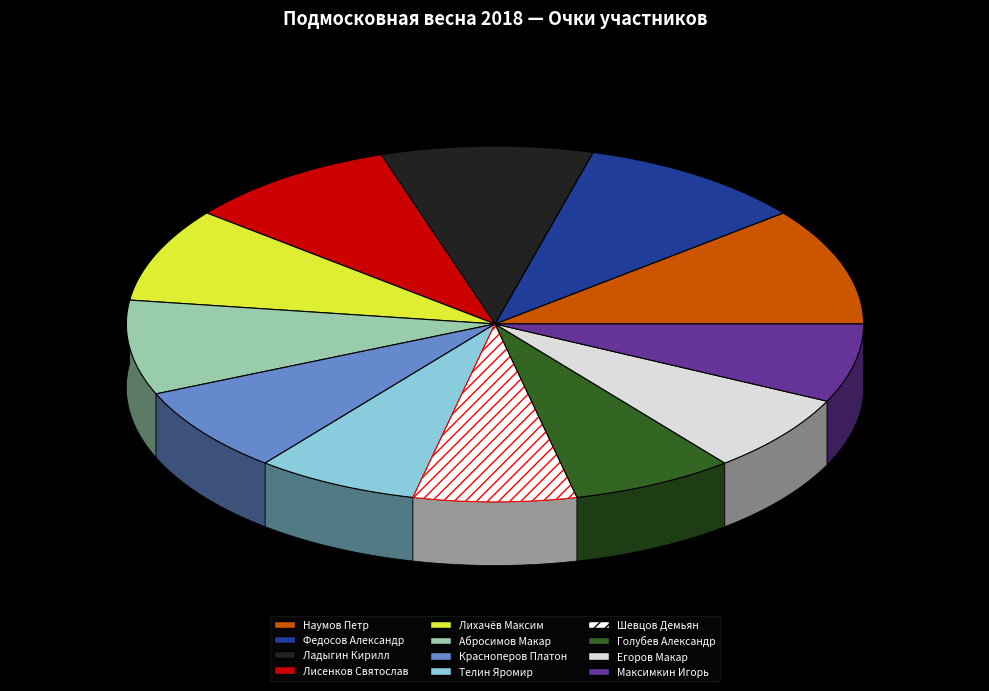

To the nearest percent, what is the average slice percentage?

8%